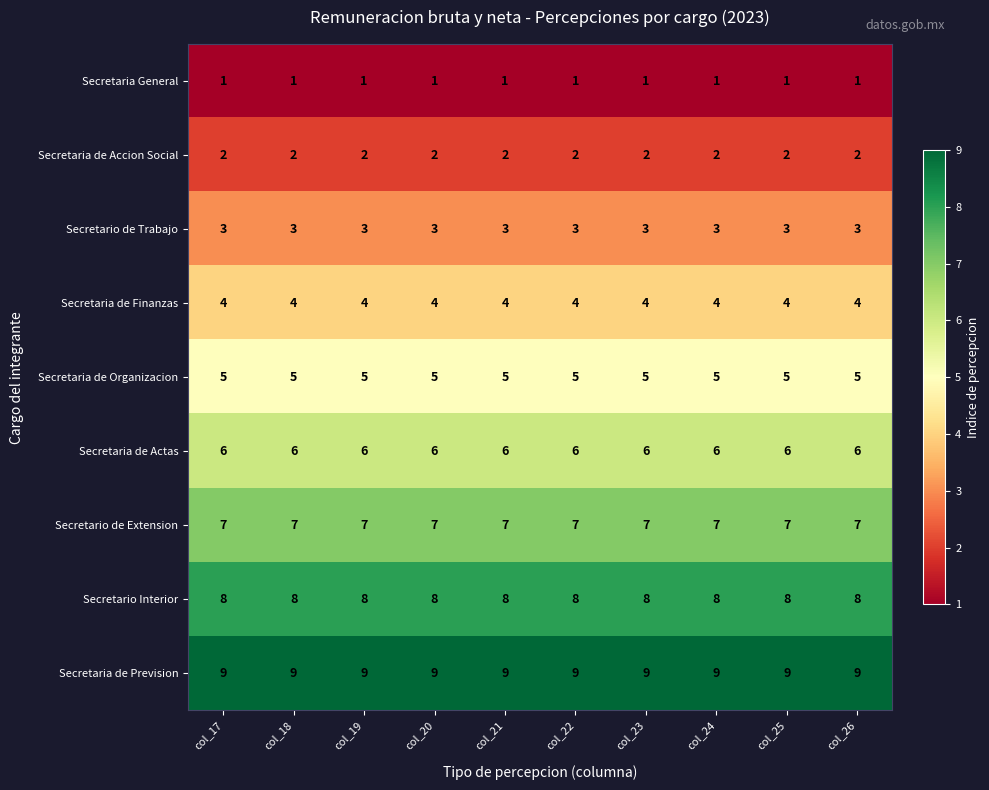

List the series in order of their peak value, lowest first.

Secretaria General, Secretaria de Accion Social, Secretario de Trabajo, Secretaria de Finanzas, Secretaria de Organizacion, Secretaria de Actas, Secretario de Extension, Secretario Interior, Secretaria de Prevision